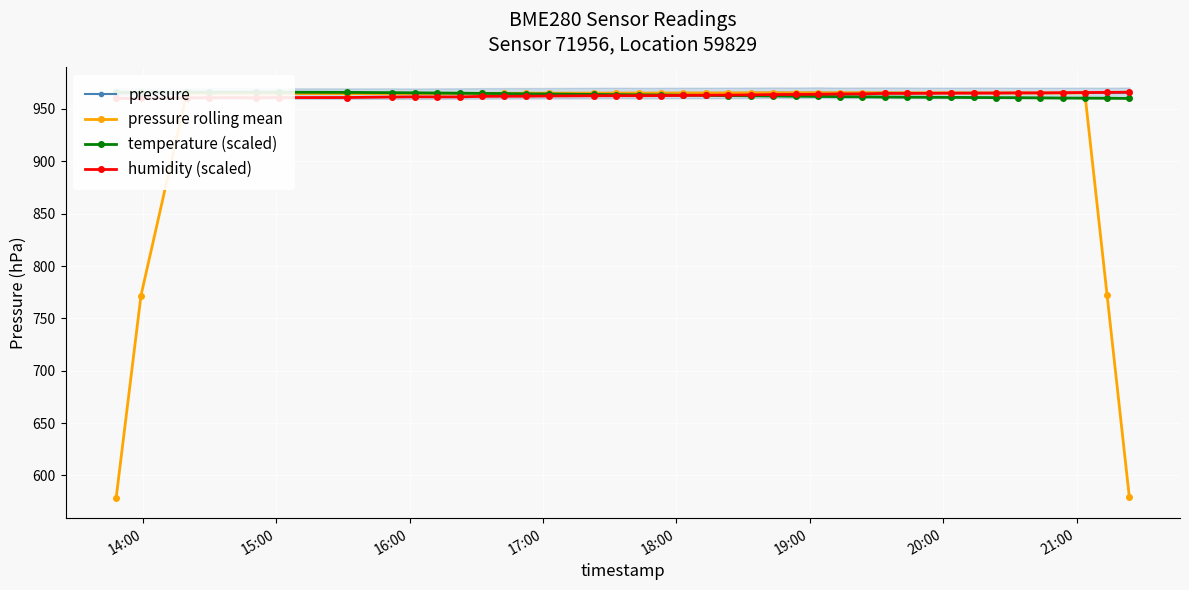

What is the maximum value for pressure rolling mean?

965.5